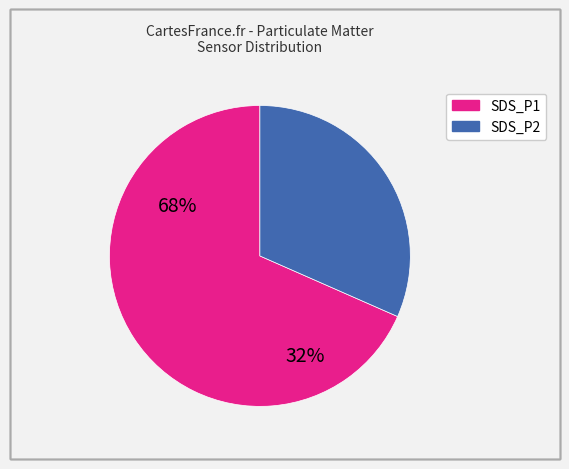

What is the smallest slice in the pie chart?

SDS_P2